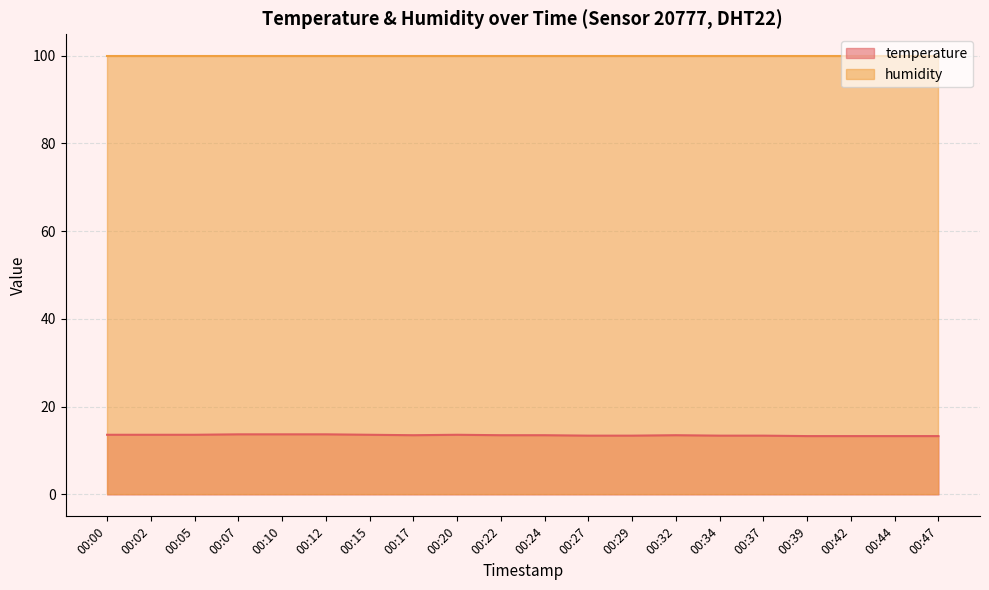

Which label corresponds to the largest value in the chart?

00:07